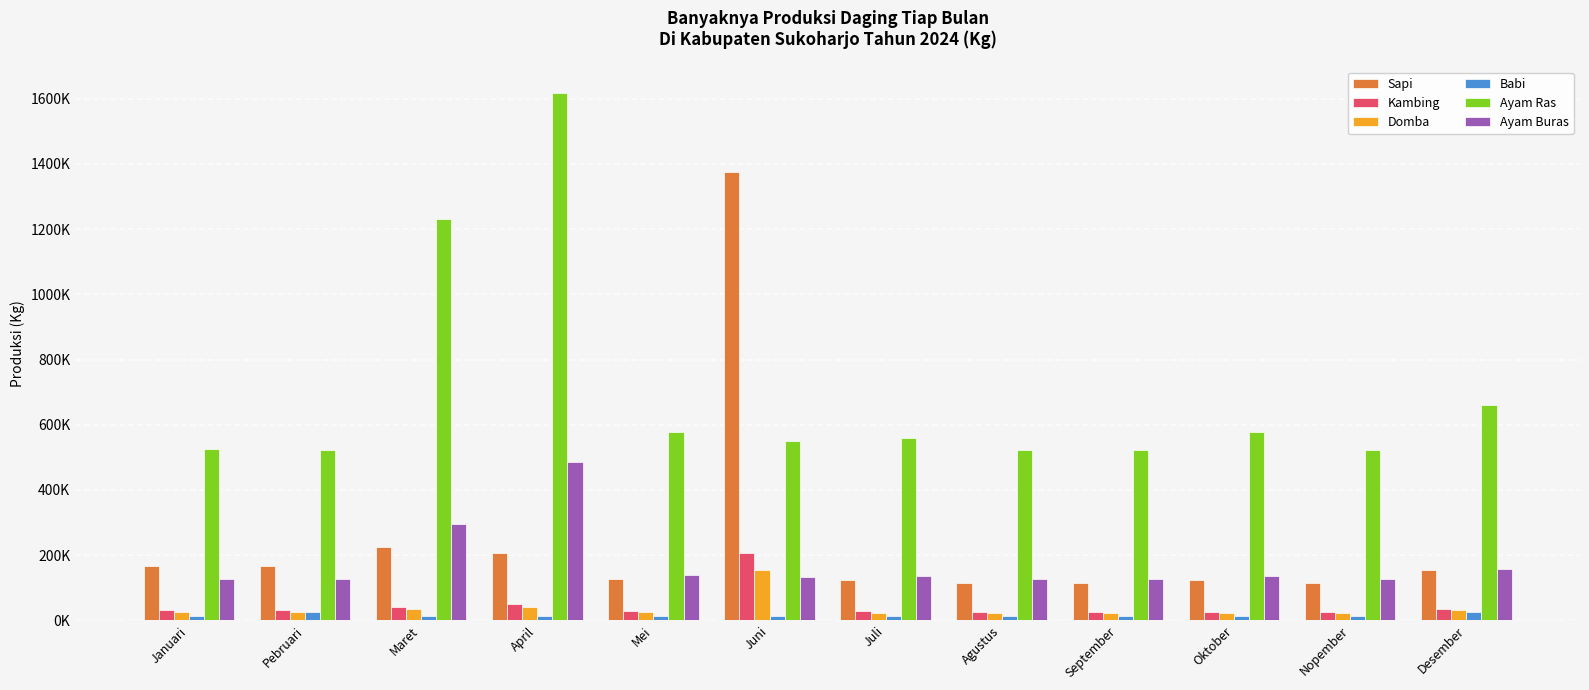

At which category is the sum across all series the highest?

Juni